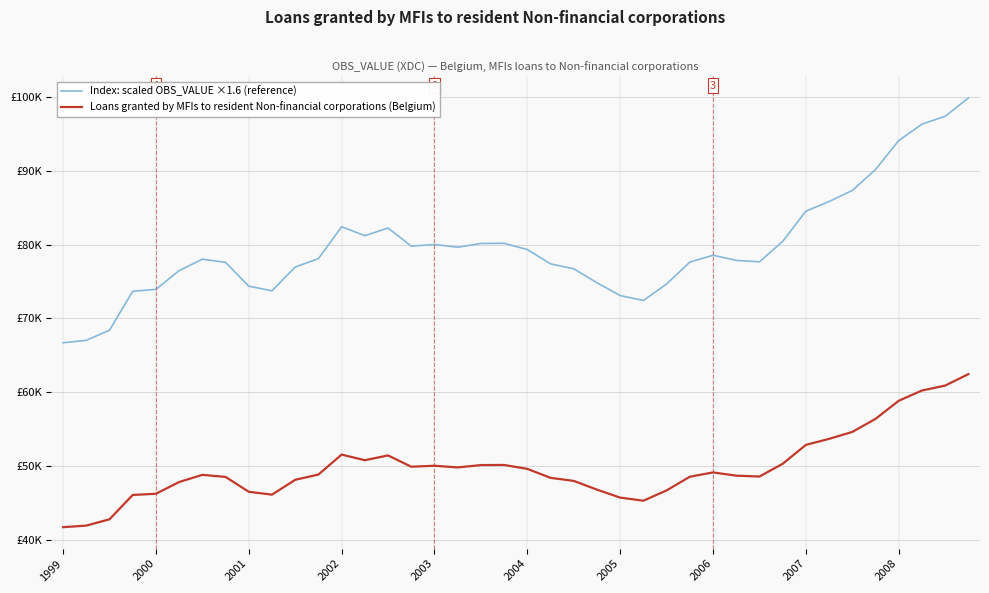

List the series in order of their overall mean, lowest first.

Loans granted by MFIs to resident Non-financial corporations (Belgium), Index: scaled OBS_VALUE ×1.6 (reference)